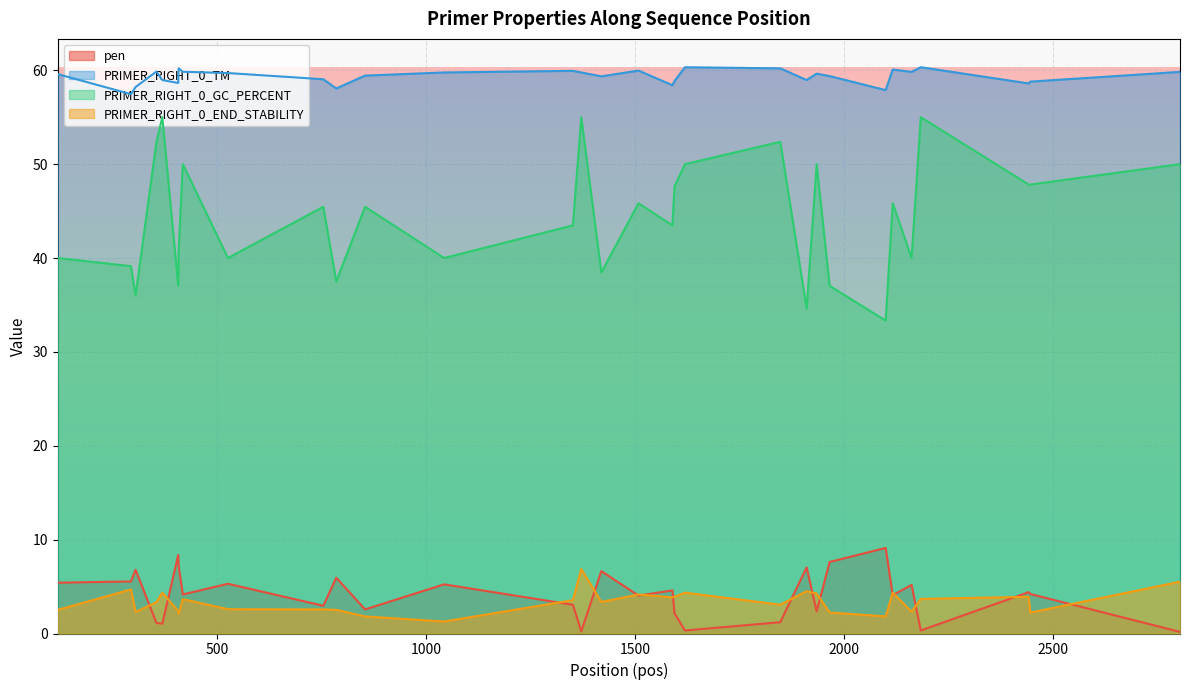

What is the highest value of the PRIMER_RIGHT_0_GC_PERCENT series?

55.0